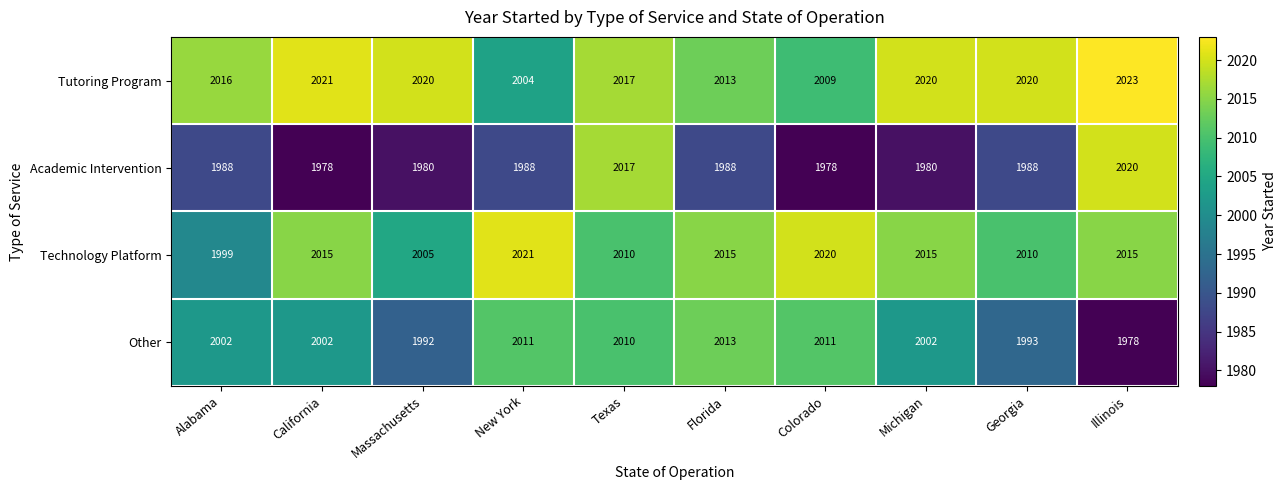

Which series has the largest range (max minus min)?

Academic Intervention